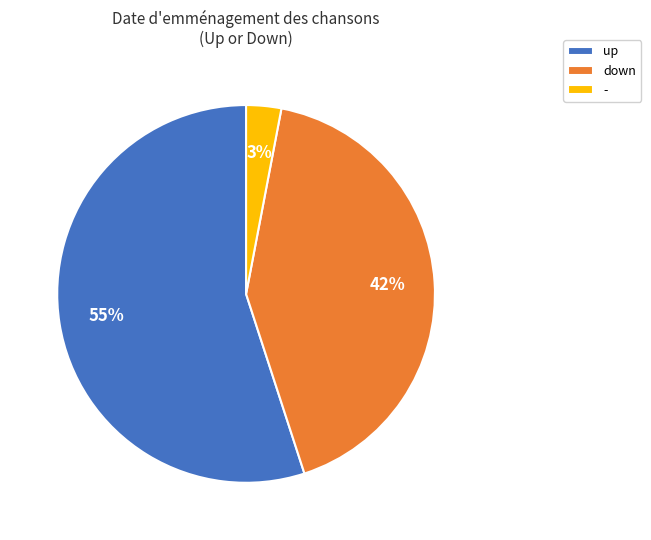

To the nearest percent, what percentage of the pie is down?

42%